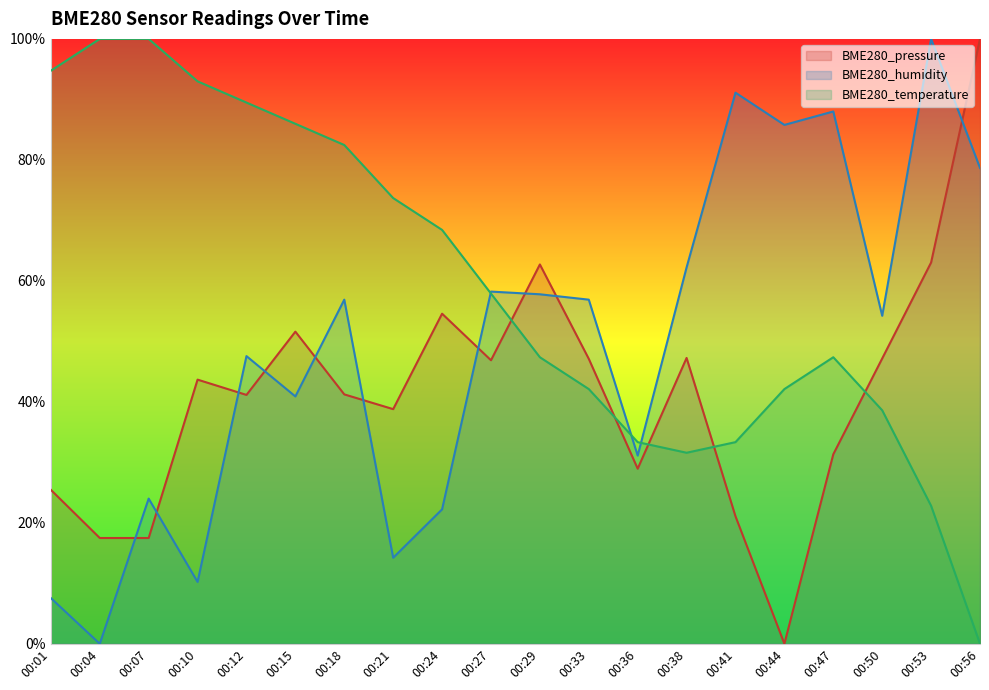

Rank the series at 00:21 from highest to lowest value.

BME280_temperature, BME280_pressure, BME280_humidity